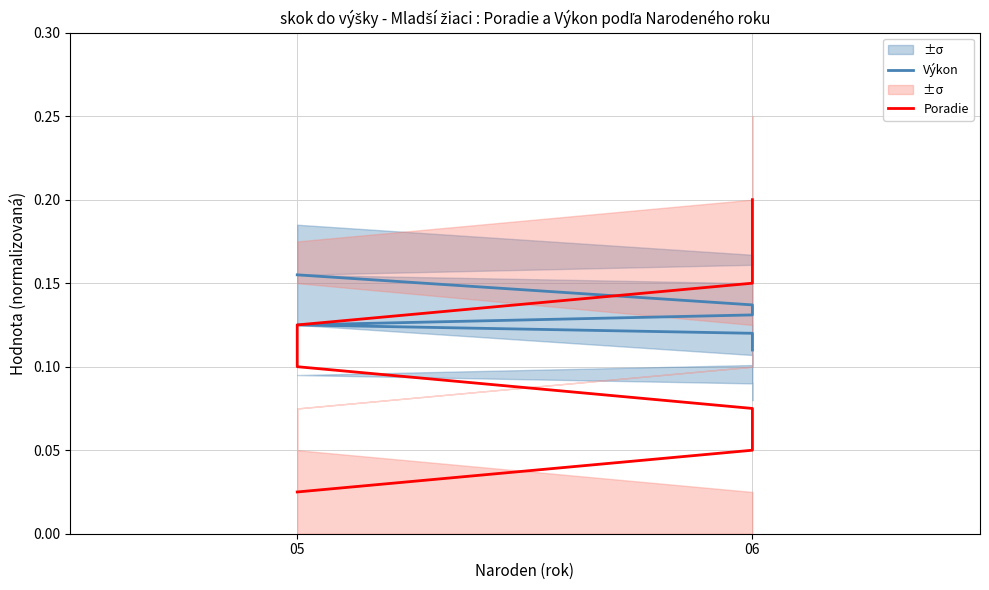

What is the maximum value shown in the chart?

0.2